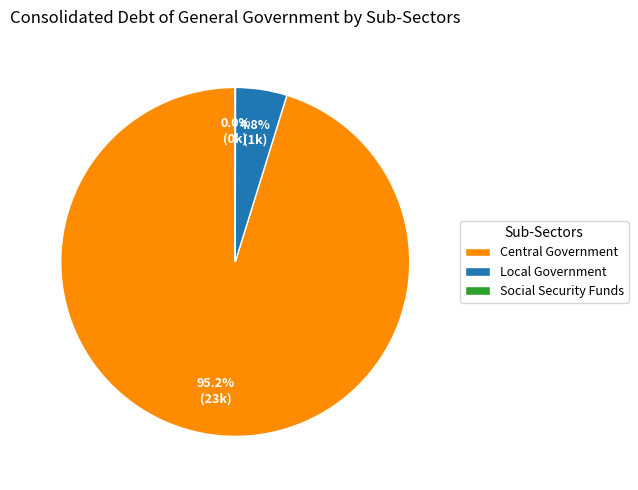

Which category accounts for the majority?

Central Government